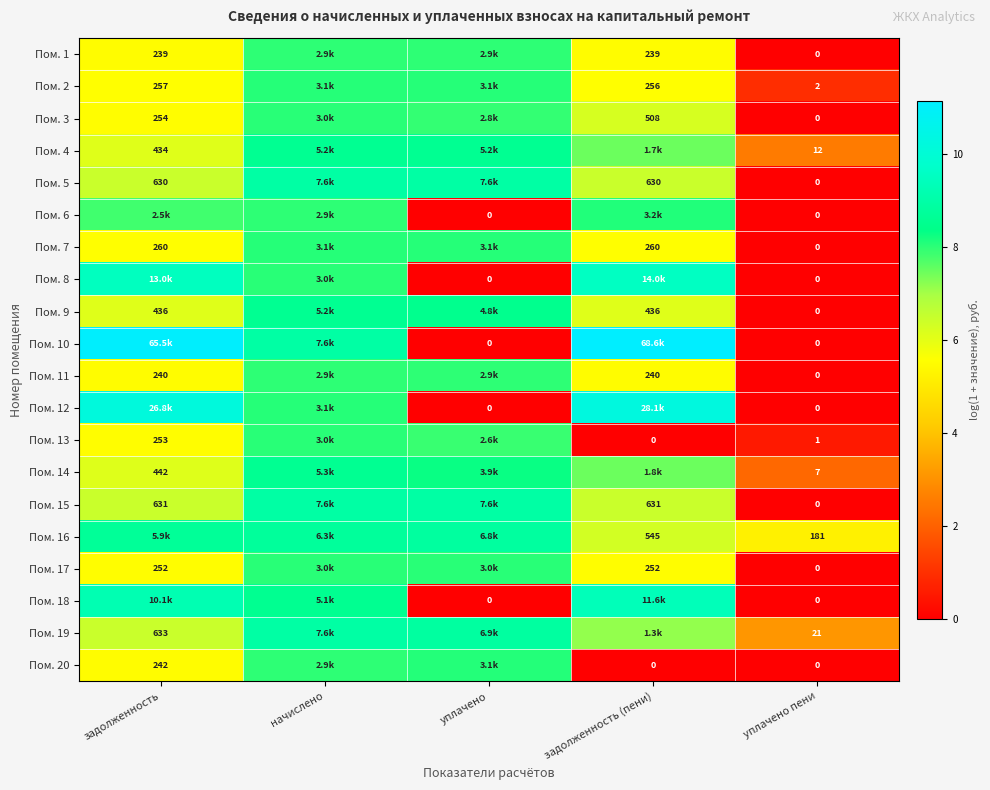

The value of Пом. 10 at уплачено пени is -5.4. True or false?

False